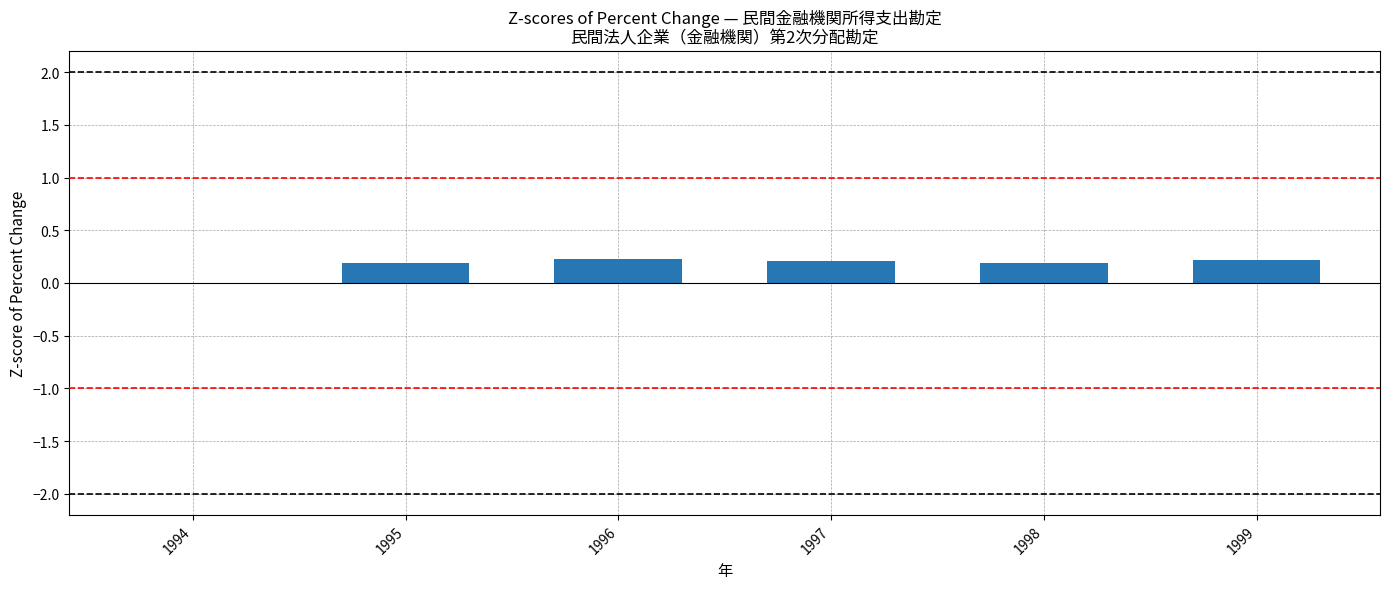

Where is the data nearest to the value 0?

1994